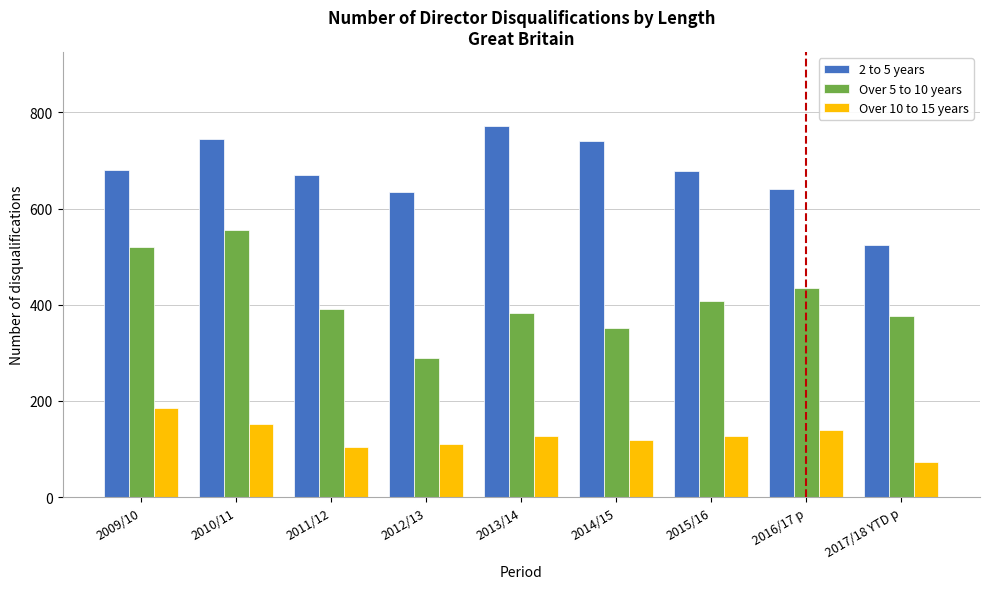

Is the value of Over 10 to 15 years at 2009/10 greater than the value of Over 5 to 10 years at 2017/18 YTD p?

No